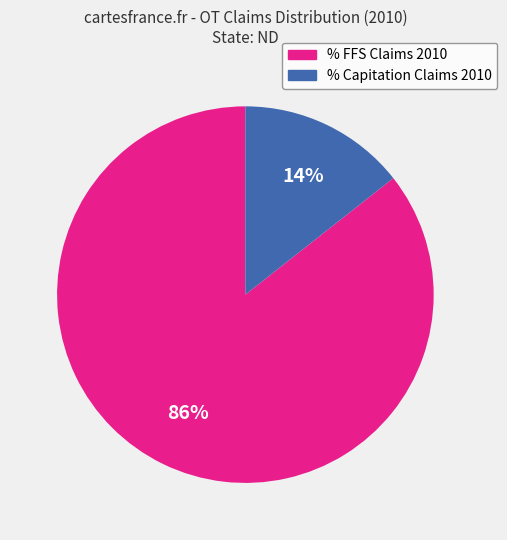

Does any single category account for the majority?

Yes